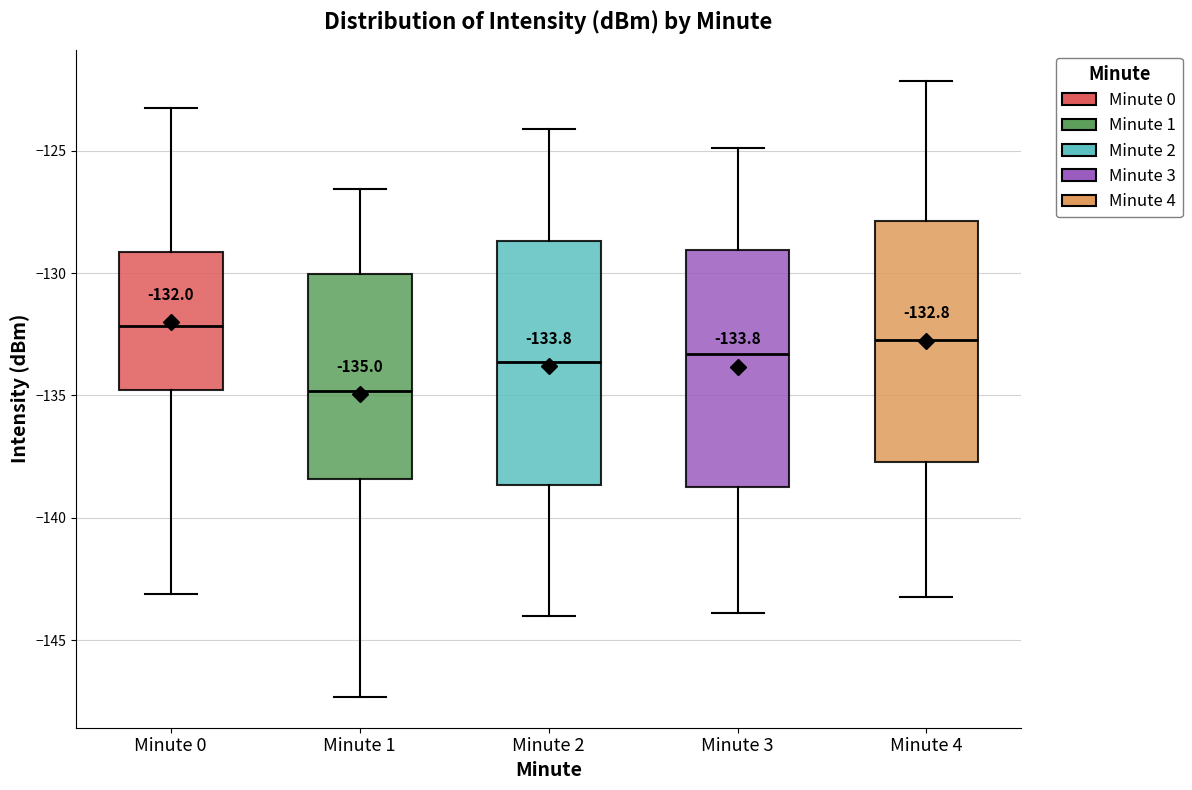

Which box's median line is the lowest?

Minute 1